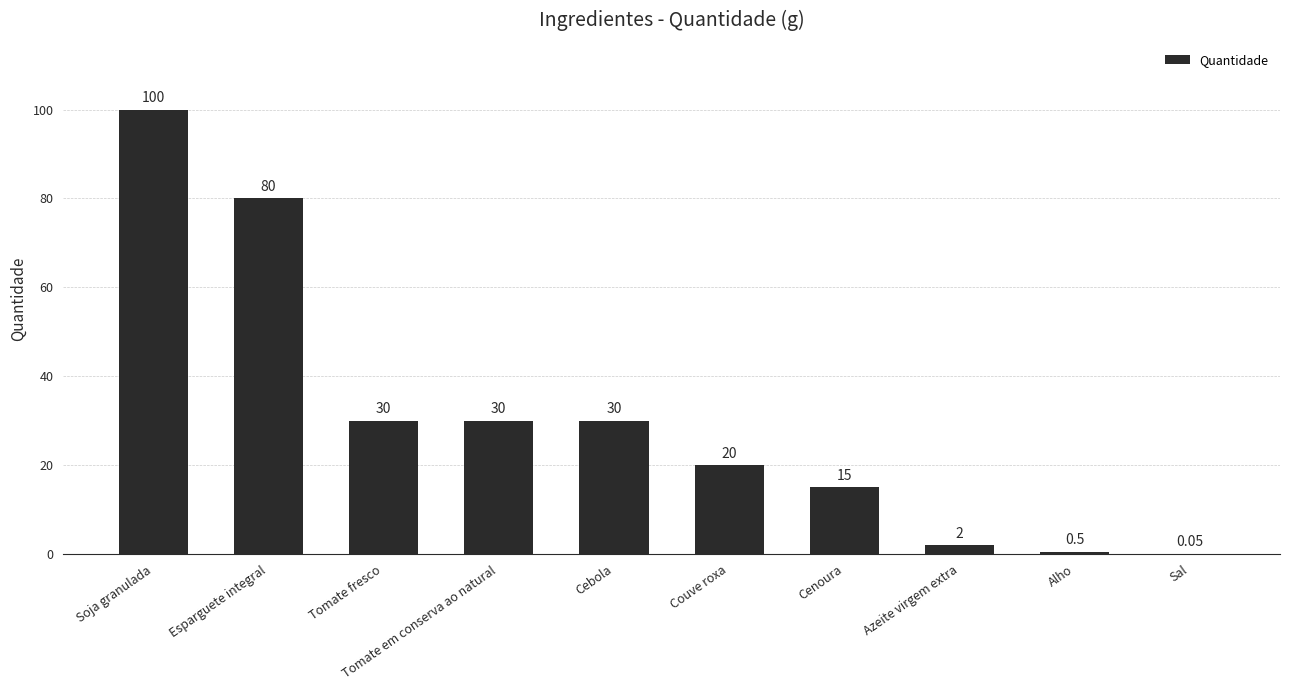

Which has a higher value, Soja granulada or Tomate em conserva ao natural?

Soja granulada